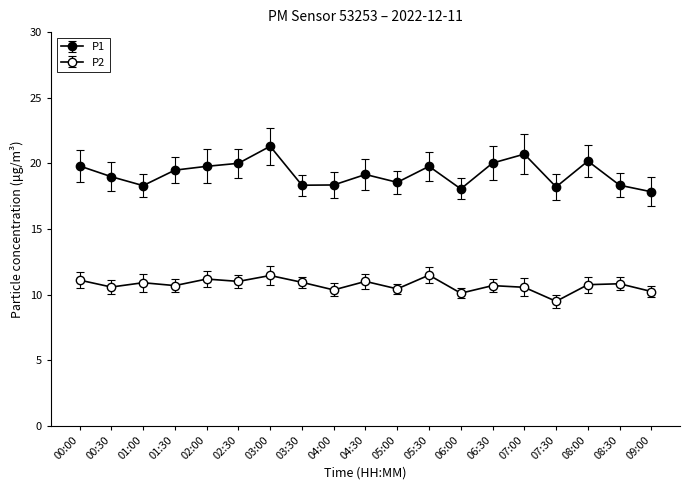

True or false: P1 and P2 intersect in this chart.

False